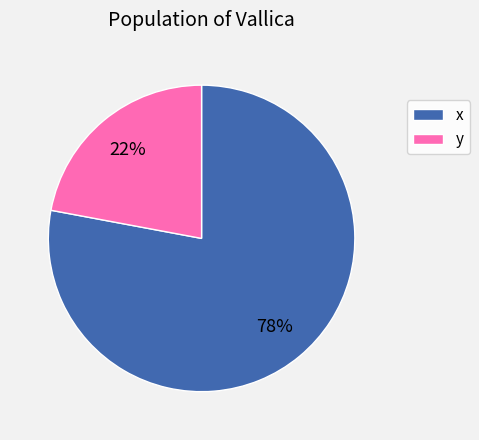

How many segments does this pie chart have?

2